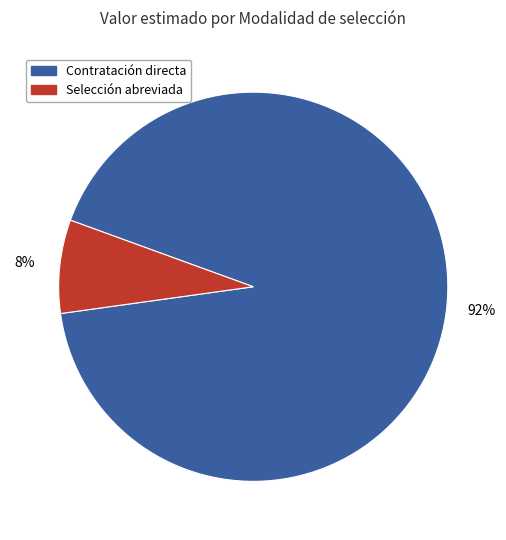

To the nearest percent, what is the combined percentage of Selección abreviada and Contratación directa?

100%